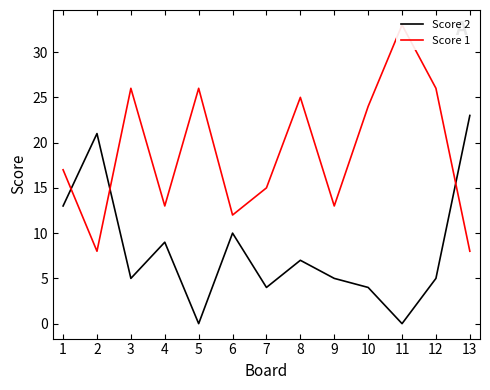

In Score 2, how many points are higher than both neighbors (excluding endpoints)?

4